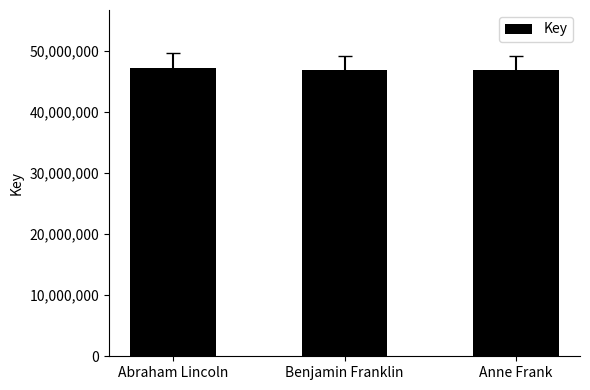

What is the ratio of the value at Abraham Lincoln to the value at Anne Frank?

1.0